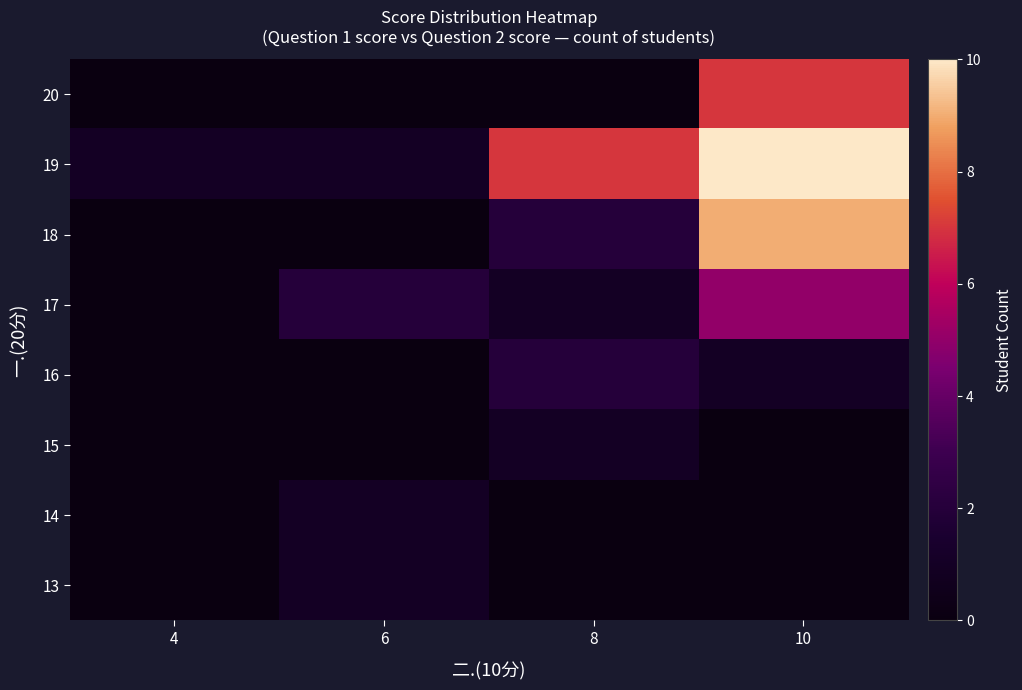

What is the spread (max minus min) of values at 8?

7